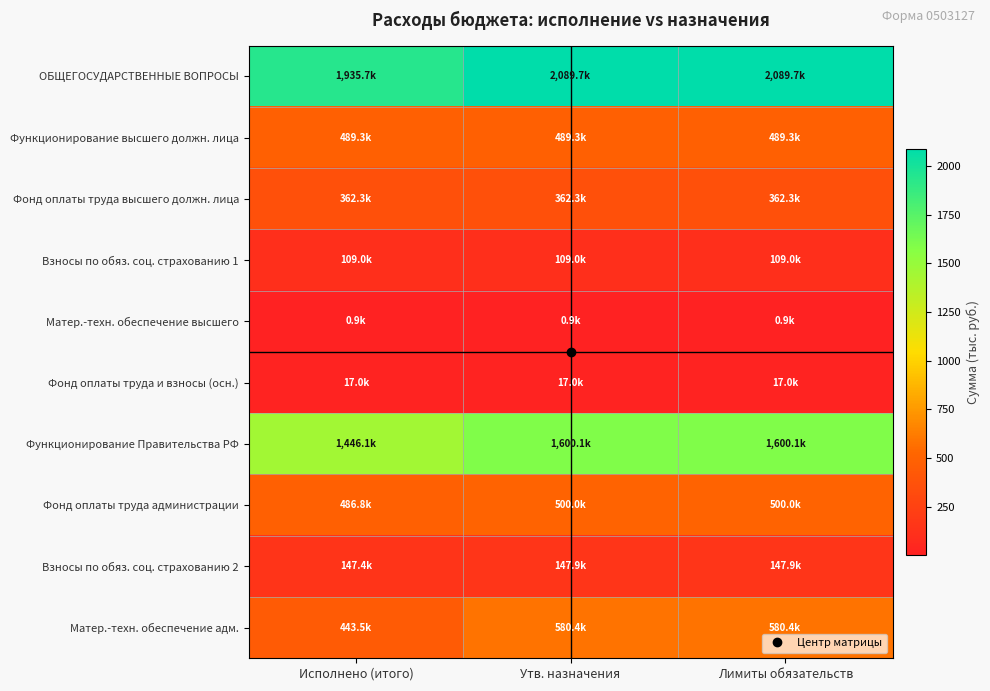

Reading right to left, transcribe all the data shown in this chart.

ОБЩЕГОСУДАРСТВЕННЫЕ ВОПРОСЫ: Лимиты обязательств=2089.7	Утв. назначения=2089.7	Исполнено (итого)=1935.7
Функционирование высшего должн. лица: Лимиты обязательств=489.3	Утв. назначения=489.3	Исполнено (итого)=489.3
Фонд оплаты труда высшего должн. лица: Лимиты обязательств=362.3	Утв. назначения=362.3	Исполнено (итого)=362.3
Взносы по обяз. соц. страхованию 1: Лимиты обязательств=109.0	Утв. назначения=109.0	Исполнено (итого)=109.0
Матер.-техн. обеспечение высшего: Лимиты обязательств=0.9	Утв. назначения=0.9	Исполнено (итого)=0.9
Фонд оплаты труда и взносы (осн.): Лимиты обязательств=17.0	Утв. назначения=17.0	Исполнено (итого)=17.0
Функционирование Правительства РФ: Лимиты обязательств=1600.1	Утв. назначения=1600.1	Исполнено (итого)=1446.1
Фонд оплаты труда администрации: Лимиты обязательств=500.0	Утв. назначения=500.0	Исполнено (итого)=486.8
Взносы по обяз. соц. страхованию 2: Лимиты обязательств=147.9	Утв. назначения=147.9	Исполнено (итого)=147.4
Матер.-техн. обеспечение адм.: Лимиты обязательств=580.4	Утв. назначения=580.4	Исполнено (итого)=443.5